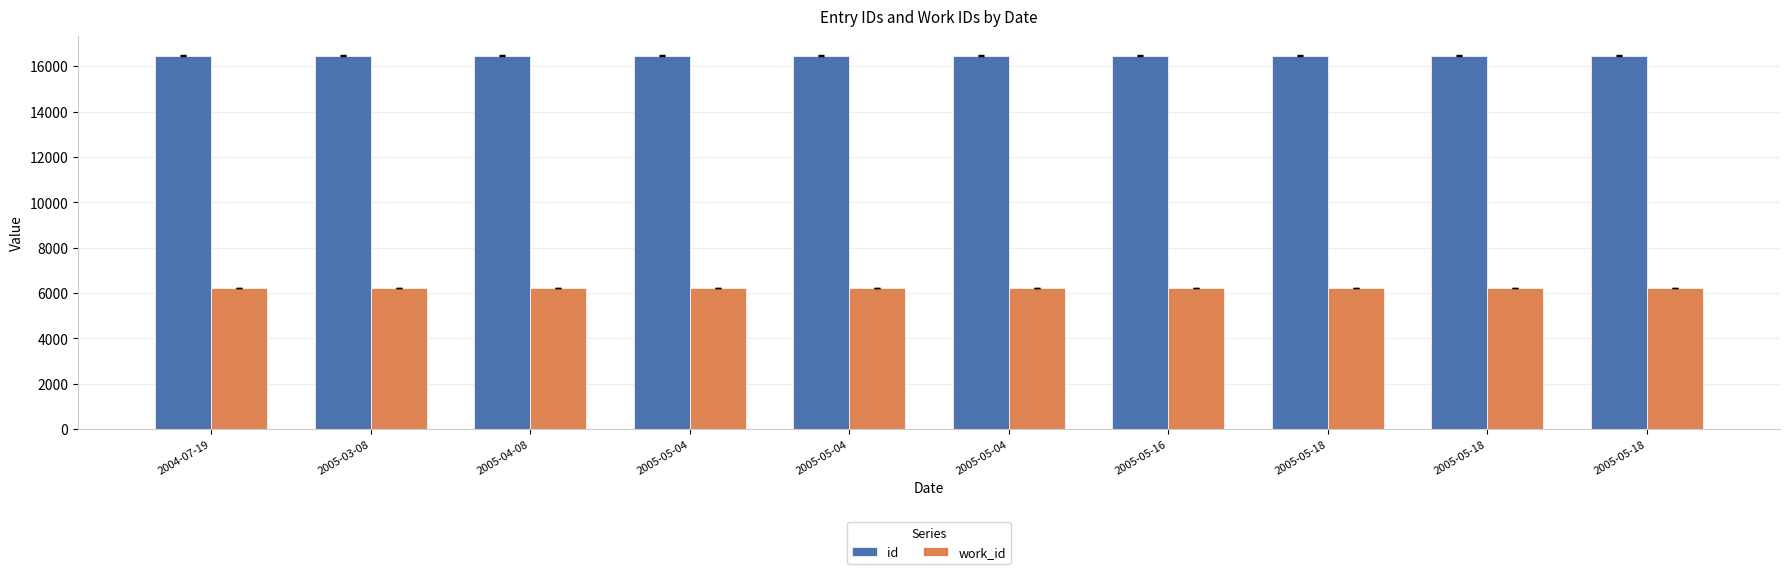

What are all the series names shown in the legend?

id, work_id